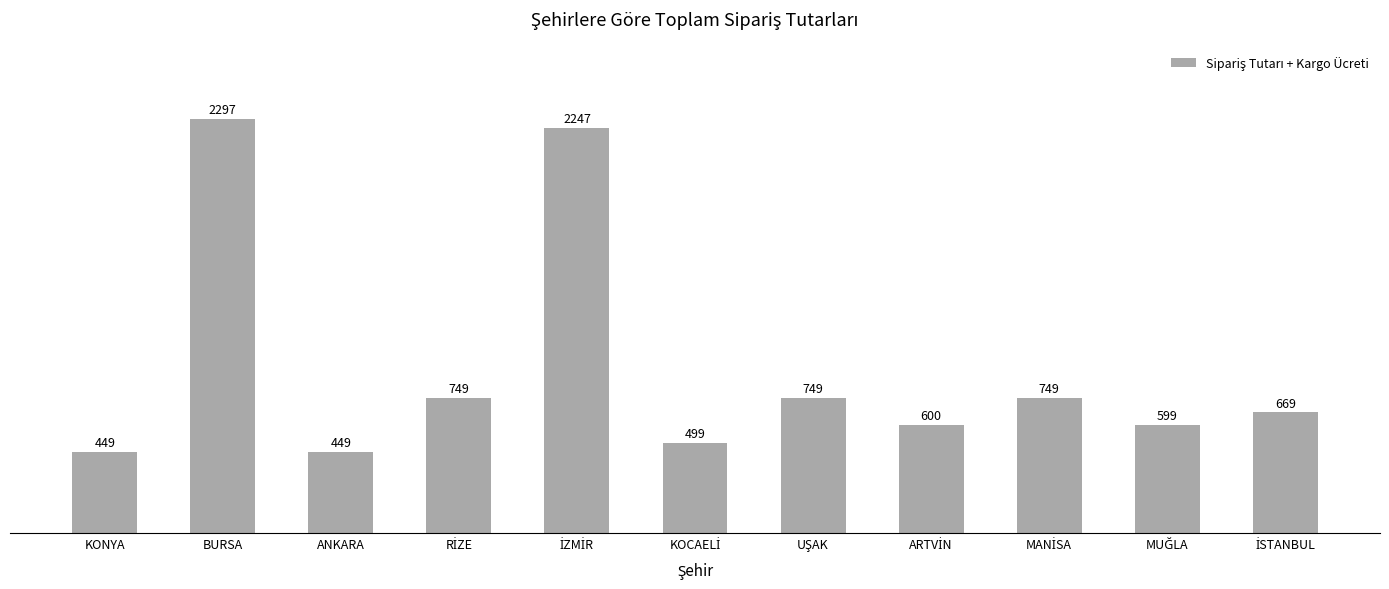

The value at KONYA is 449. True or false?

True